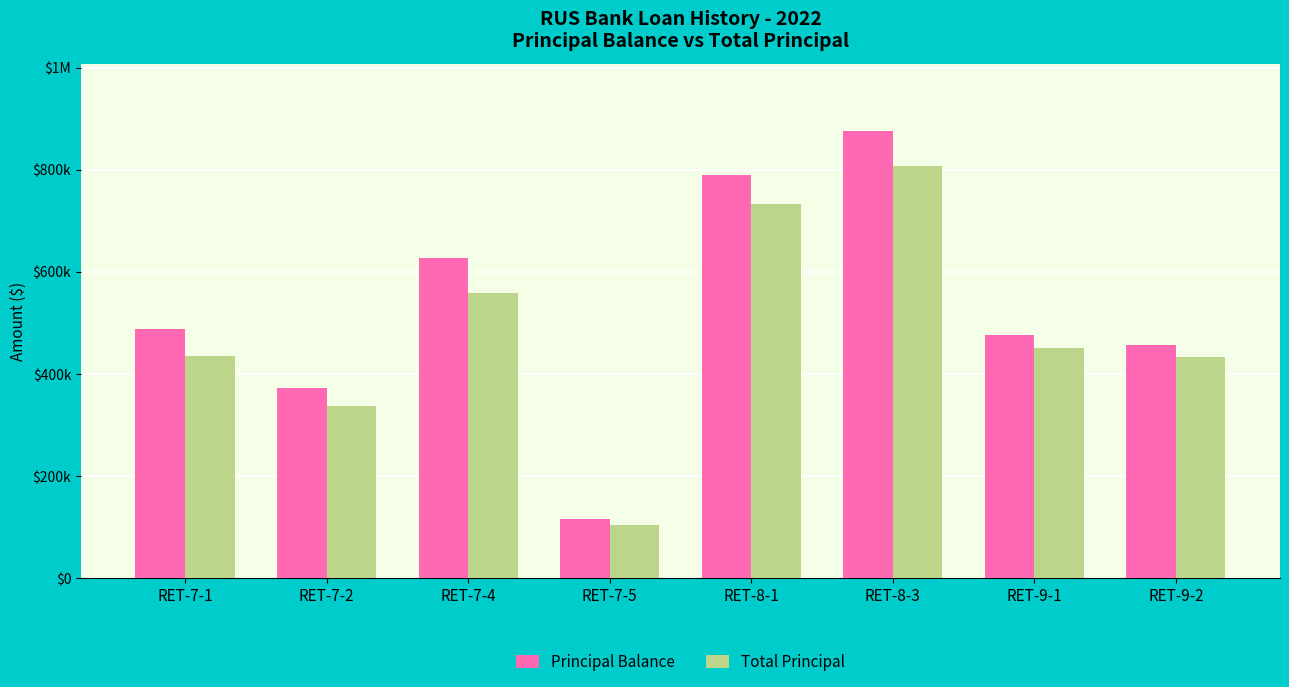

What is the value of the Principal Balance bar at the 1st from the left?

488367.2